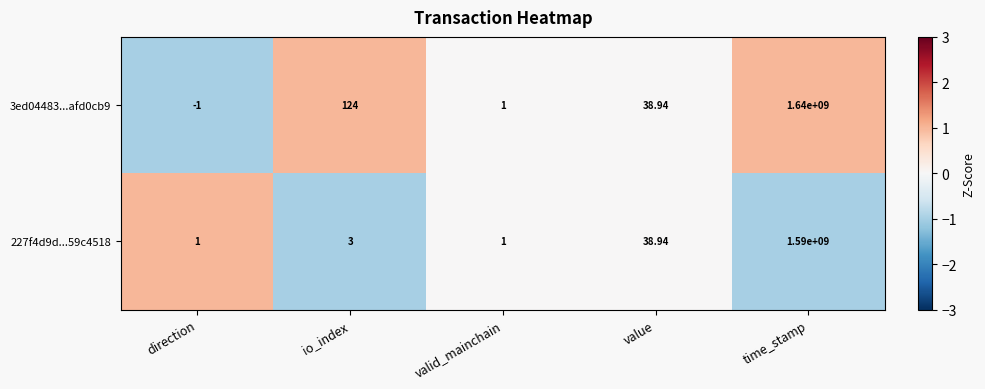

Which category has the lowest value in the 3ed04483...afd0cb9 series?

direction